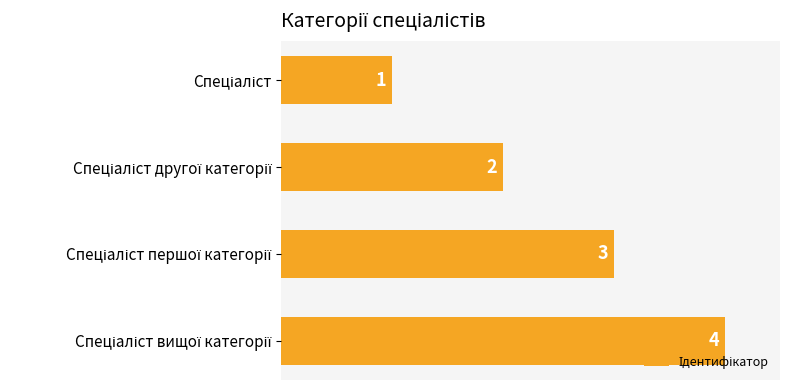

What is the maximum value shown in the chart?

4